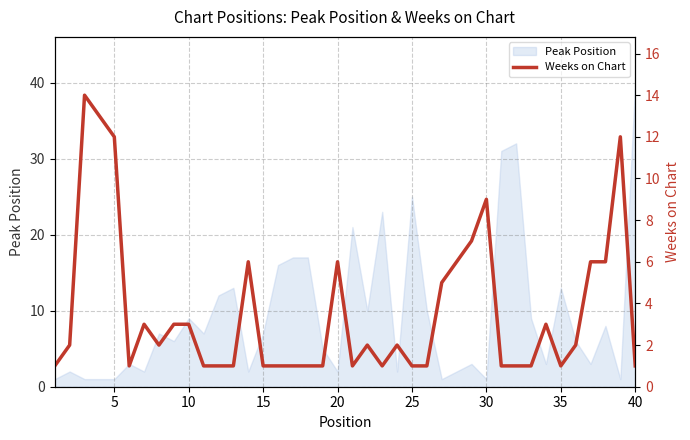

Which category has the highest value in the Peak Position series?

40